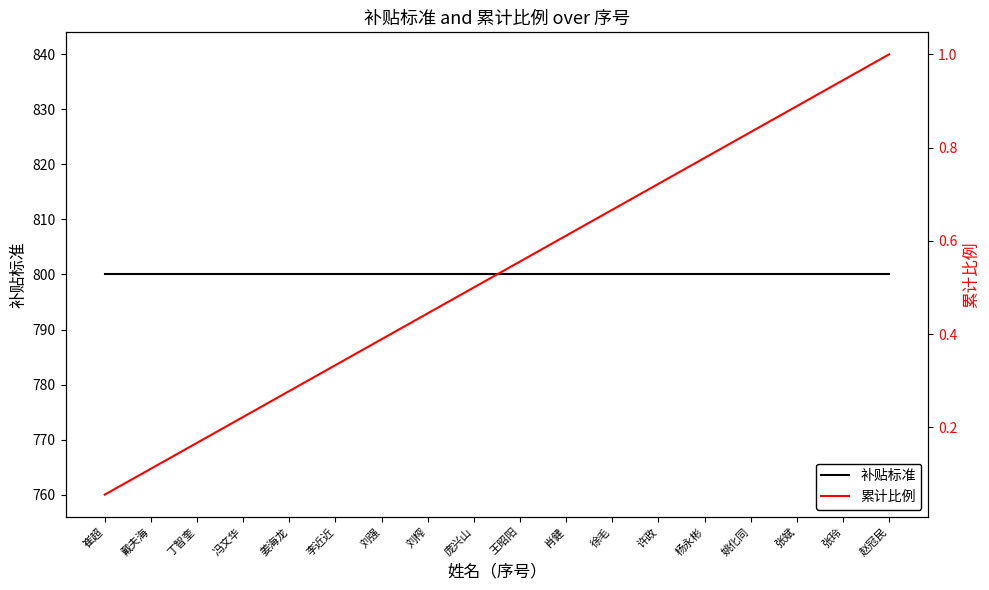

Rank the series by their maximum value, from lowest to highest.

累计比例, 补贴标准